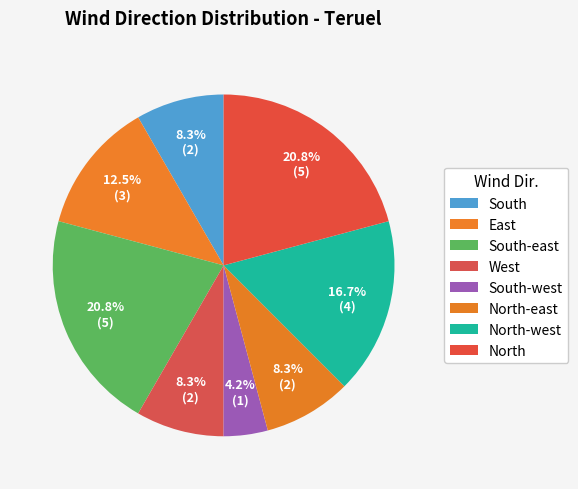

Which slice is the largest?

South-east